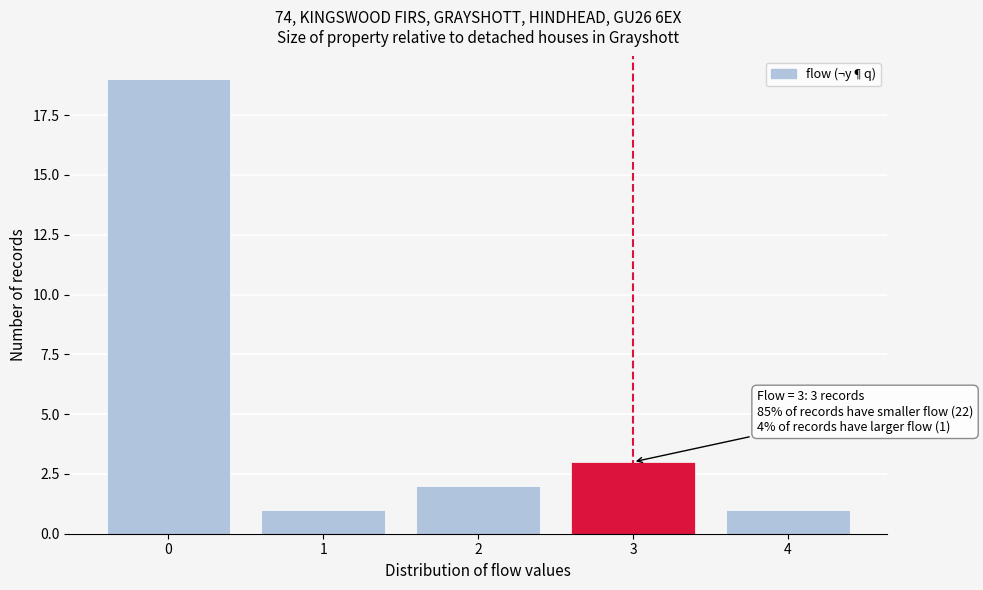

Which range on the x-axis has the tallest bar?

-0.5 to 0.5